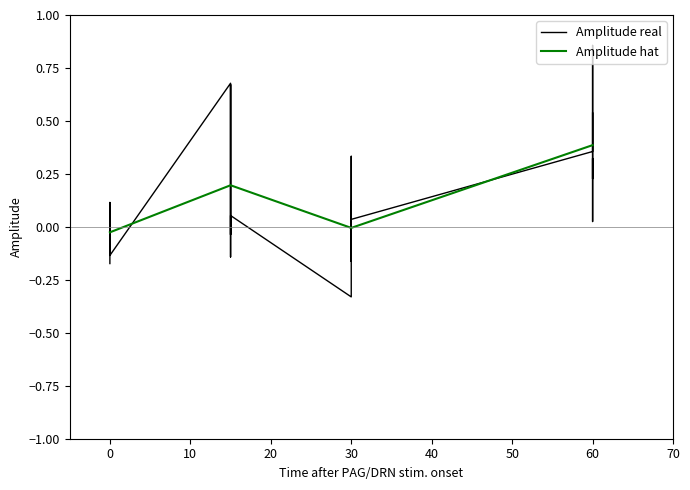

What is the value of the 4th point from the left?

0.4